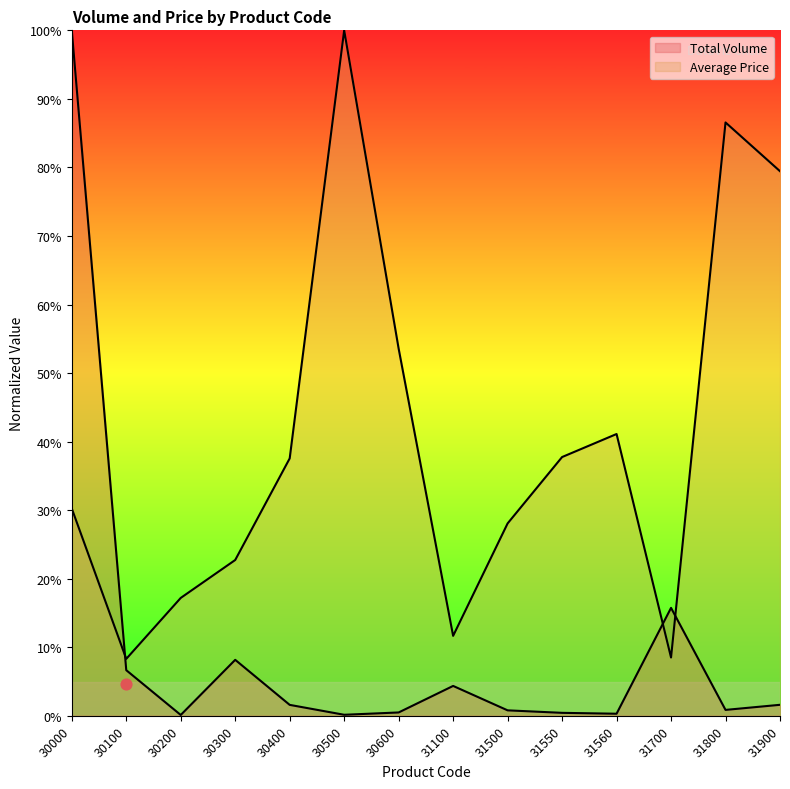

Which series has the largest total across all categories?

Average Price